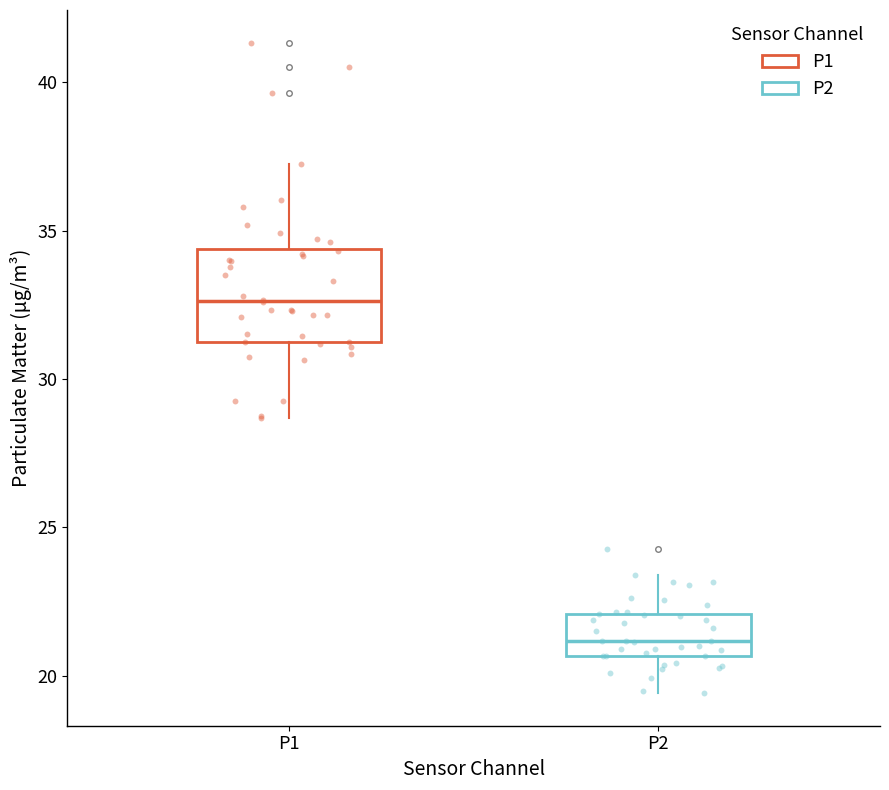

Which box is the tallest, from its lower edge to its upper edge?

P1